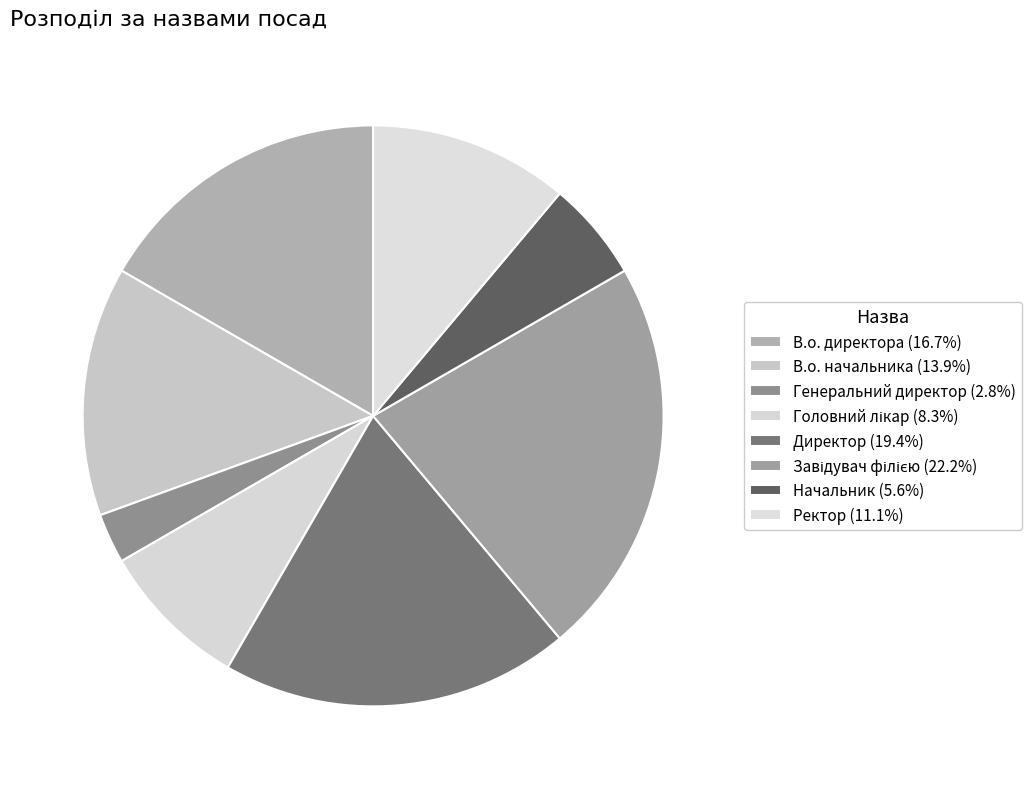

How many segments does this pie chart have?

8